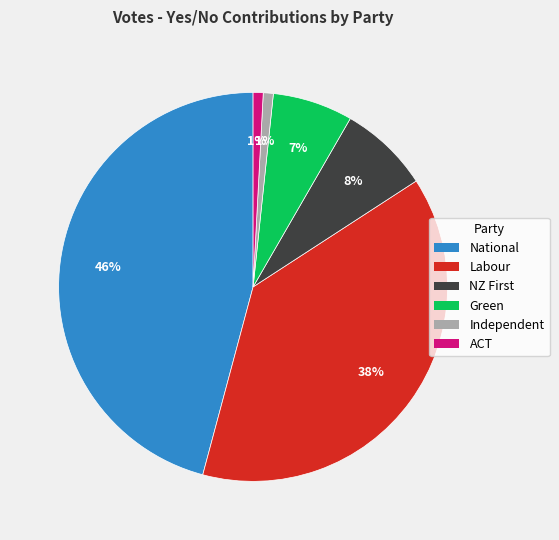

Between Green and ACT, which is larger?

Green